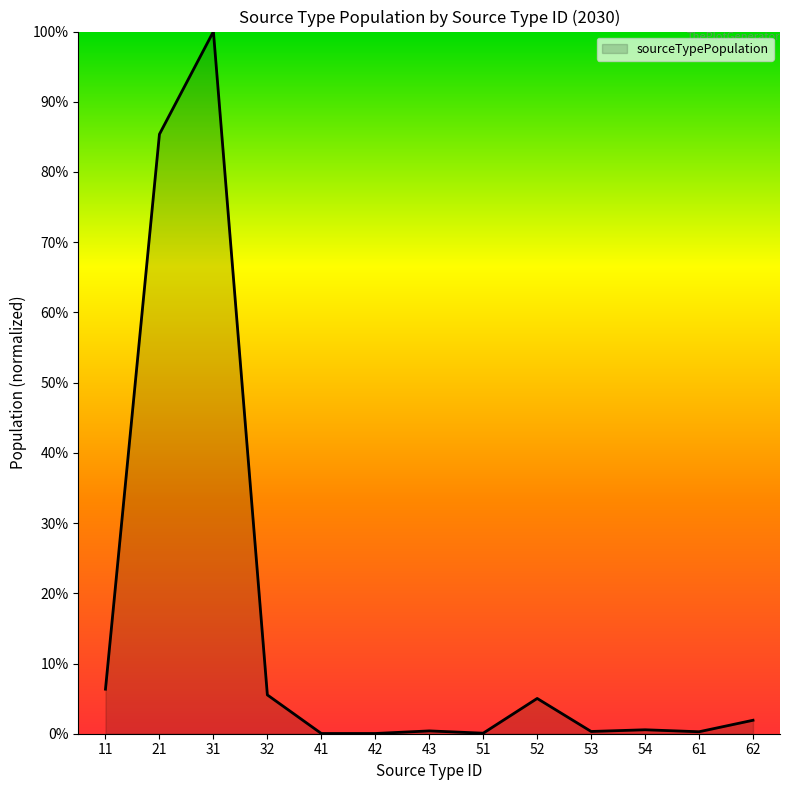

What is the difference between the maximum and minimum values?

100.0